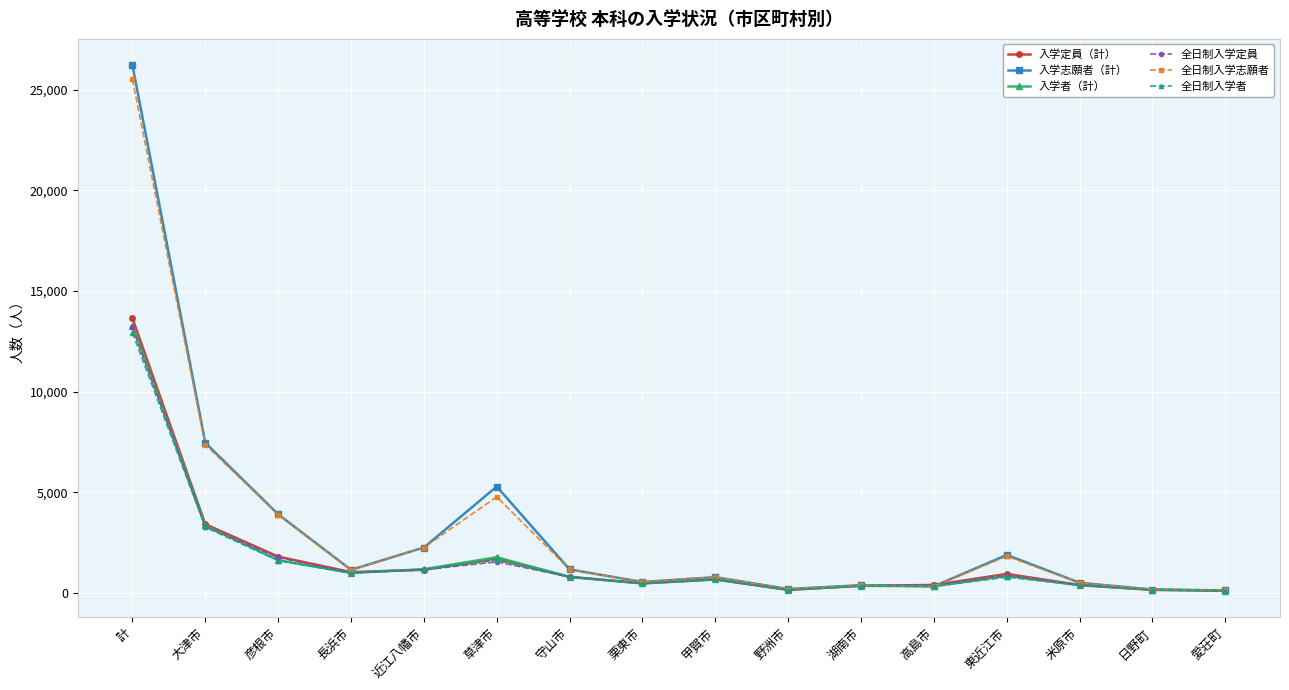

At which label is 全日制入学定員 closest to 6662?

大津市